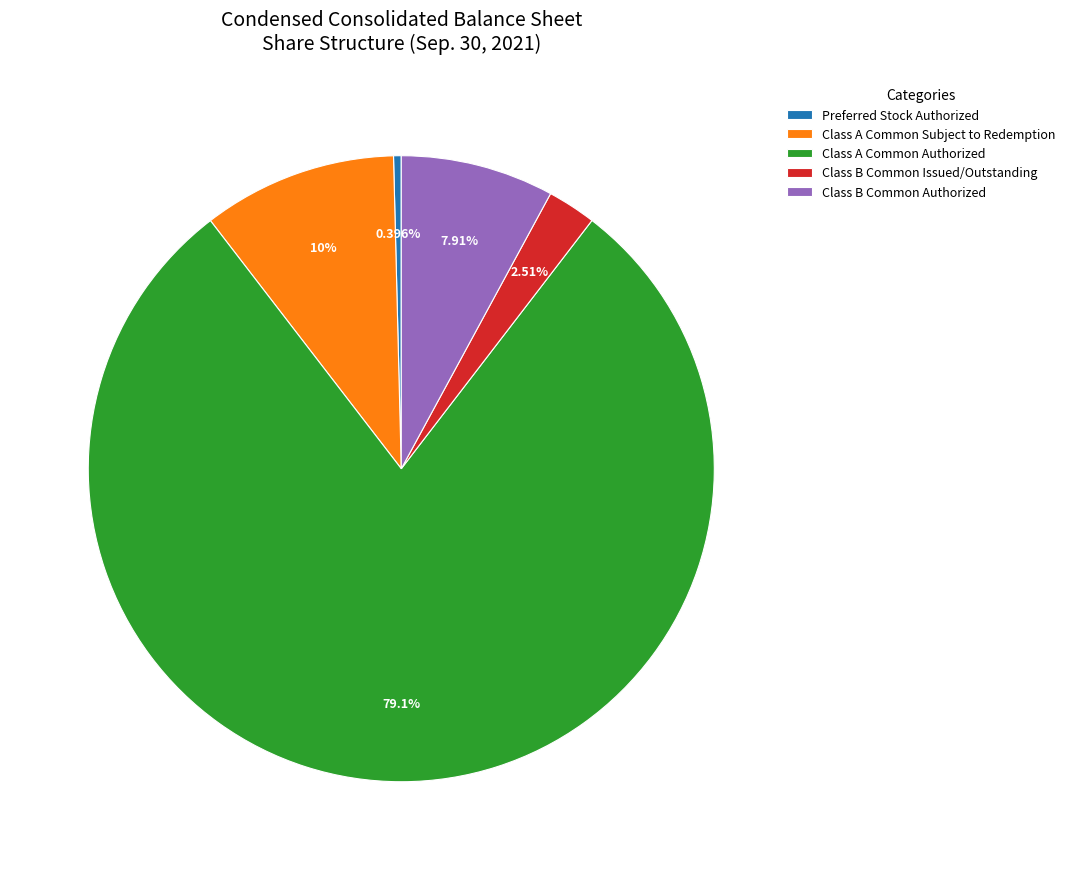

To the nearest percent, what portion does Class A Common Authorized represent?

79%